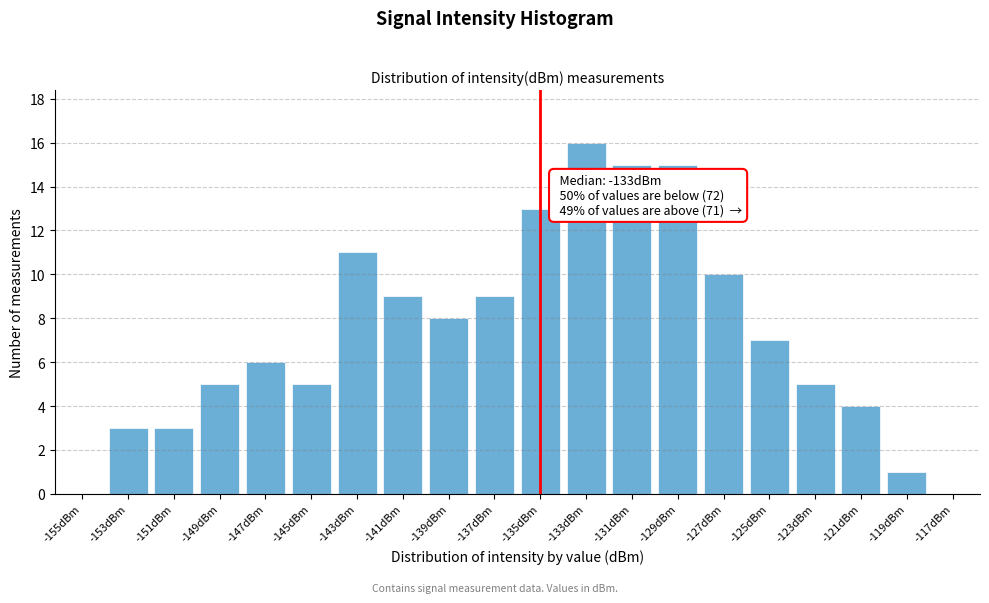

What is the sum of the values at -147dBm and -117dBm?

6